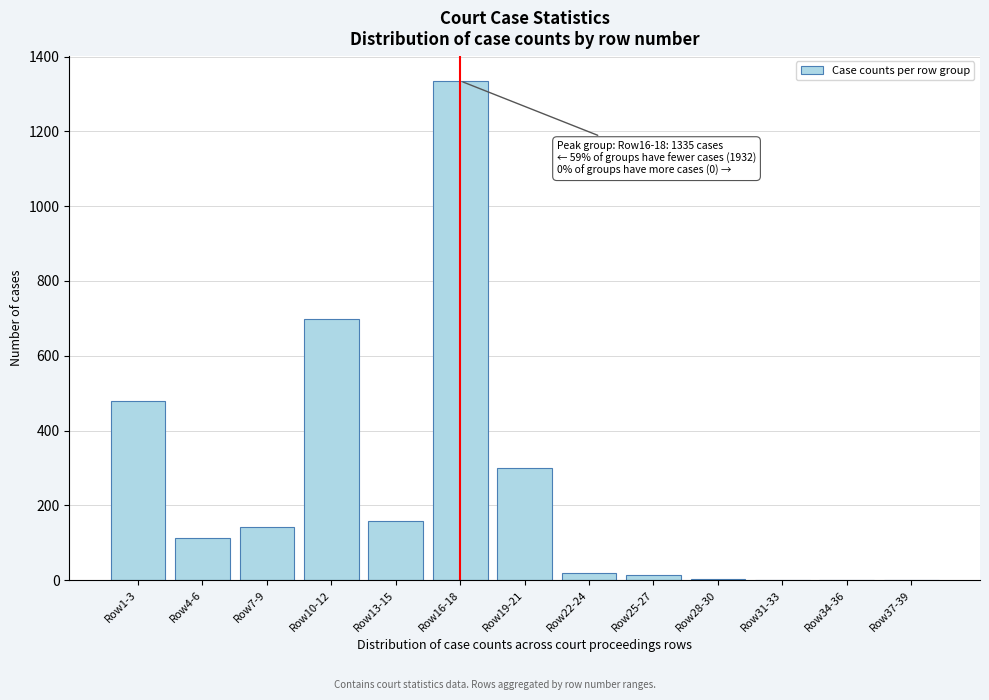

Which has a higher value, Row19-21 or Row1-3?

Row1-3